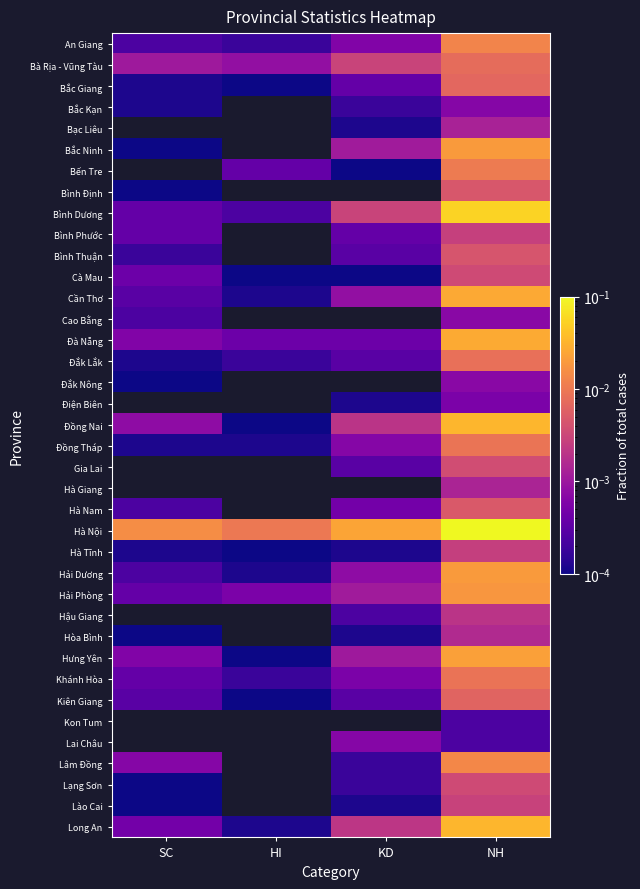

At which label does Cà Mau reach its minimum?

HI